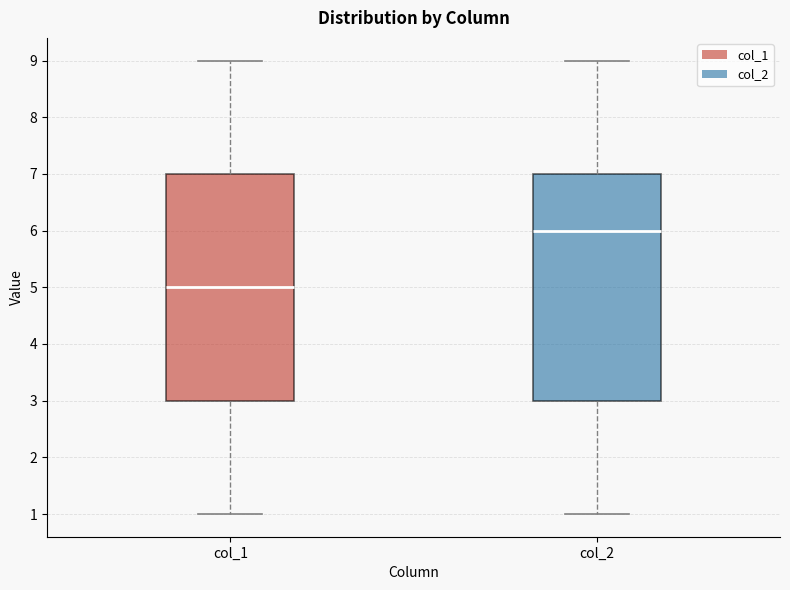

Which box's median line is the lowest?

col_1